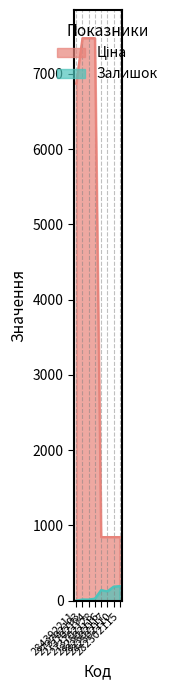

What is the label of the 5th point from the right?

273702128